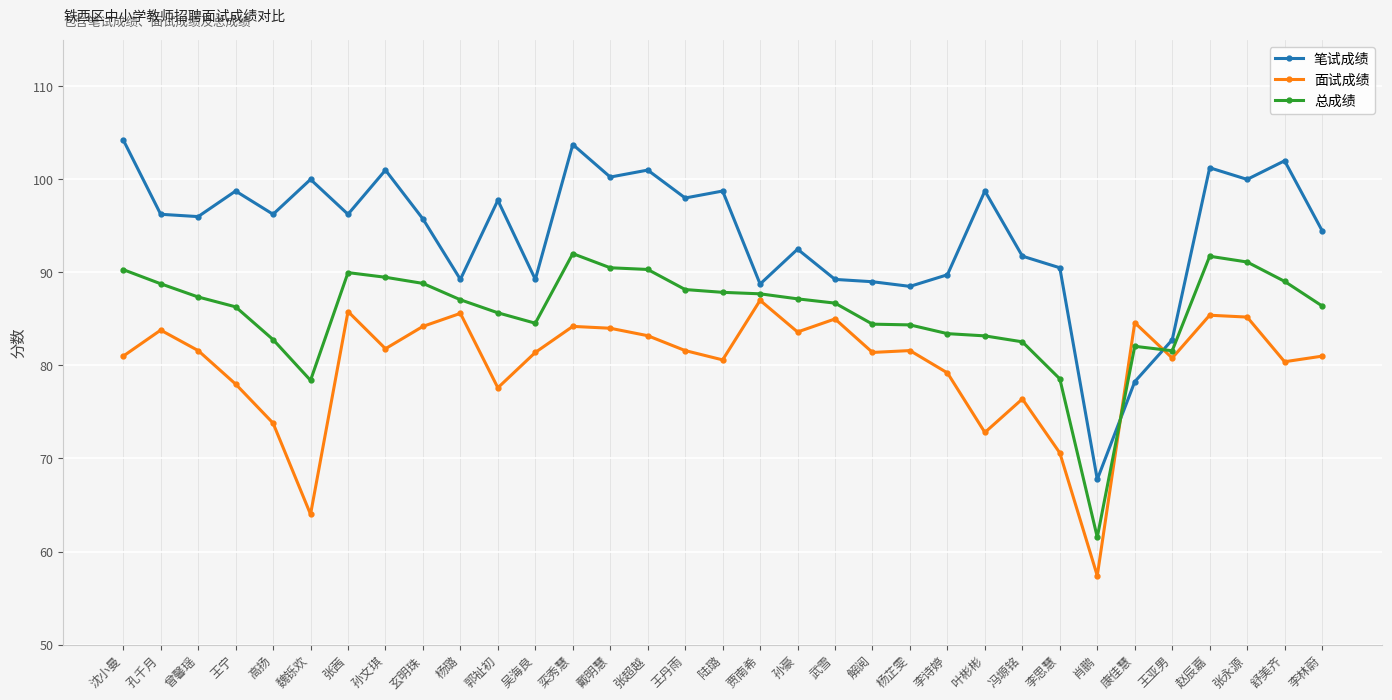

What is the label of the 18th point from the right?

王丹雨